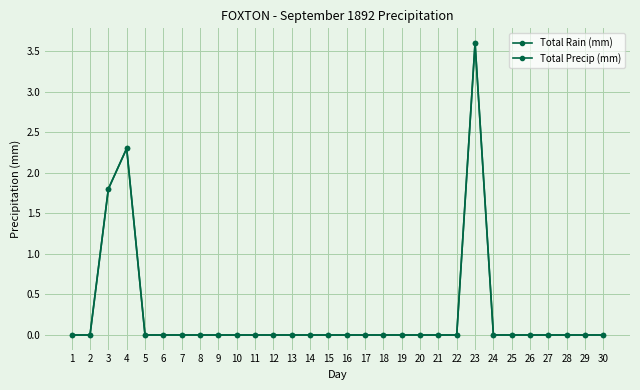

How many lines are shown in the chart?

2